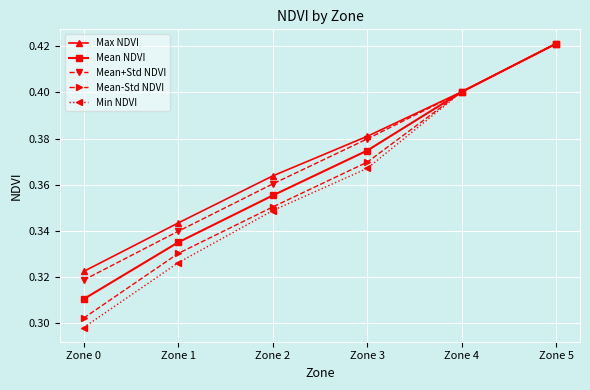

At which label is Mean-Std NDVI closest to 0?

Zone 0